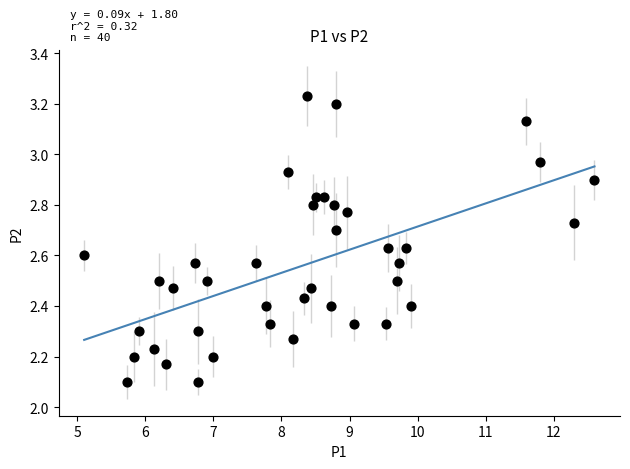

What is the range of X values (max minus min)?

7.5